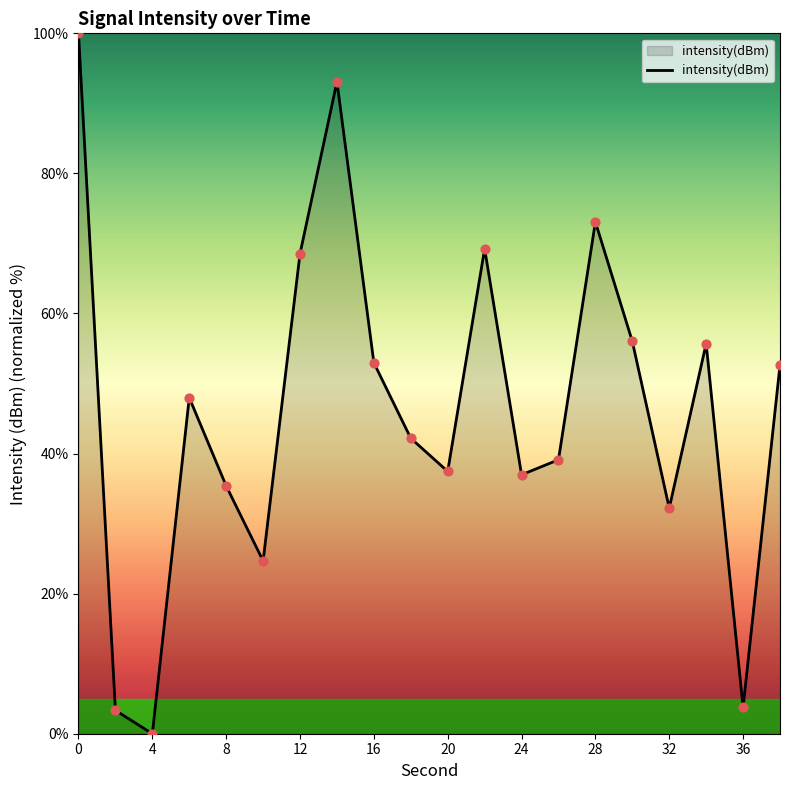

What is the greatest value displayed?

100.0